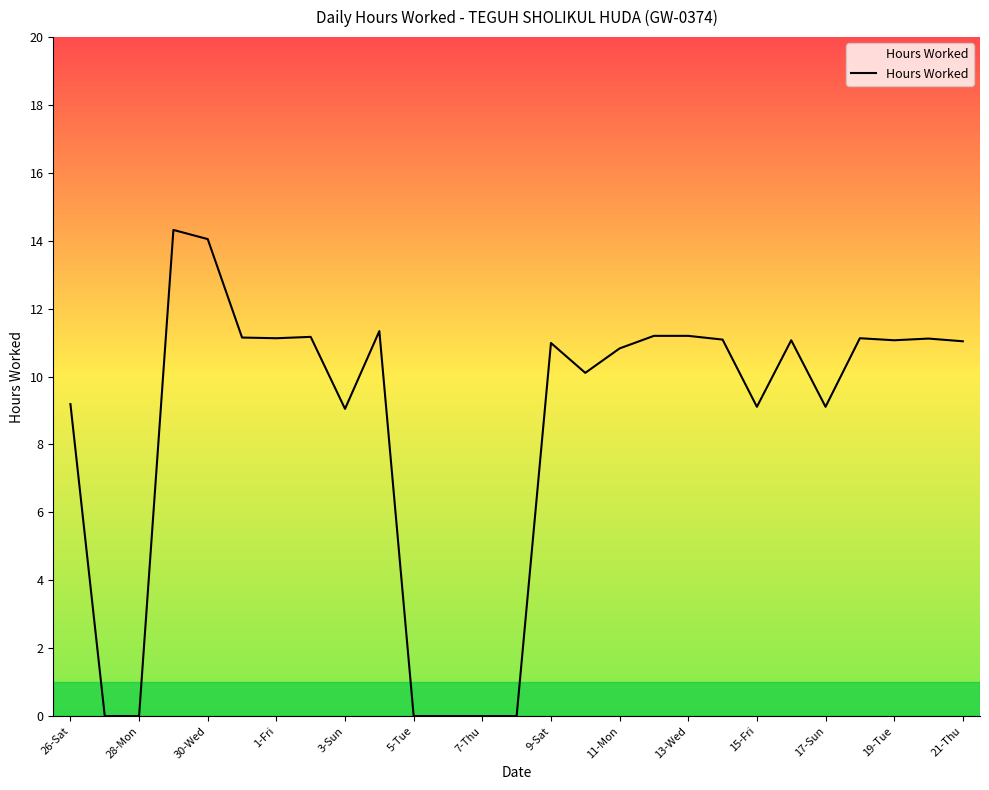

How many lines are shown in the chart?

1